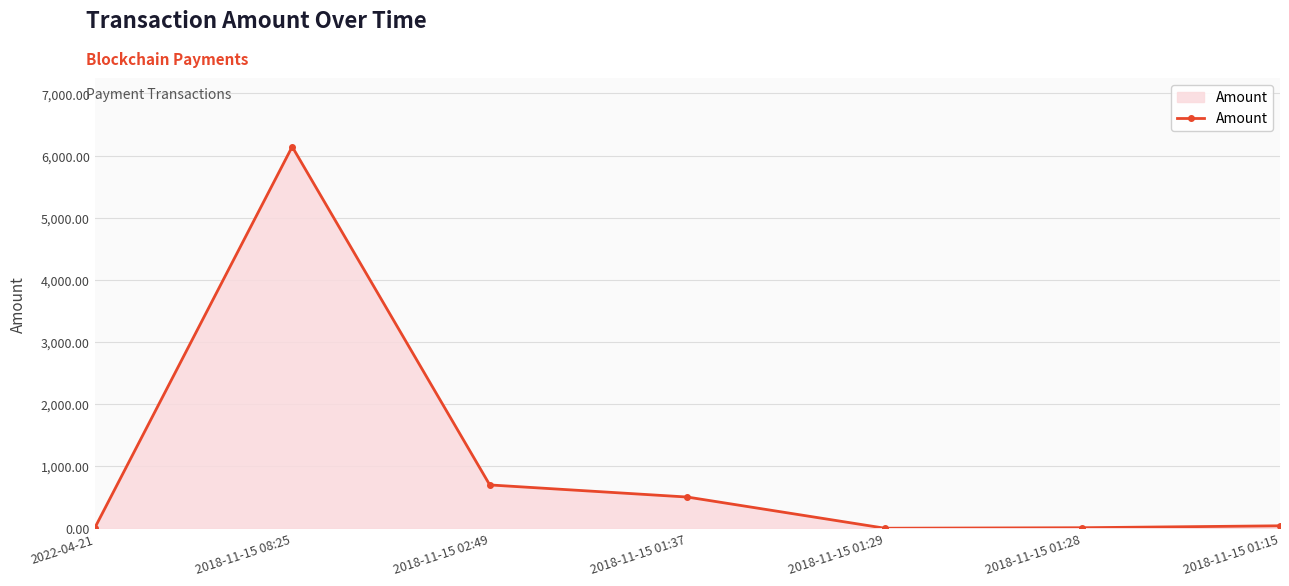

What is the difference between the second highest and minimum values?

697.0